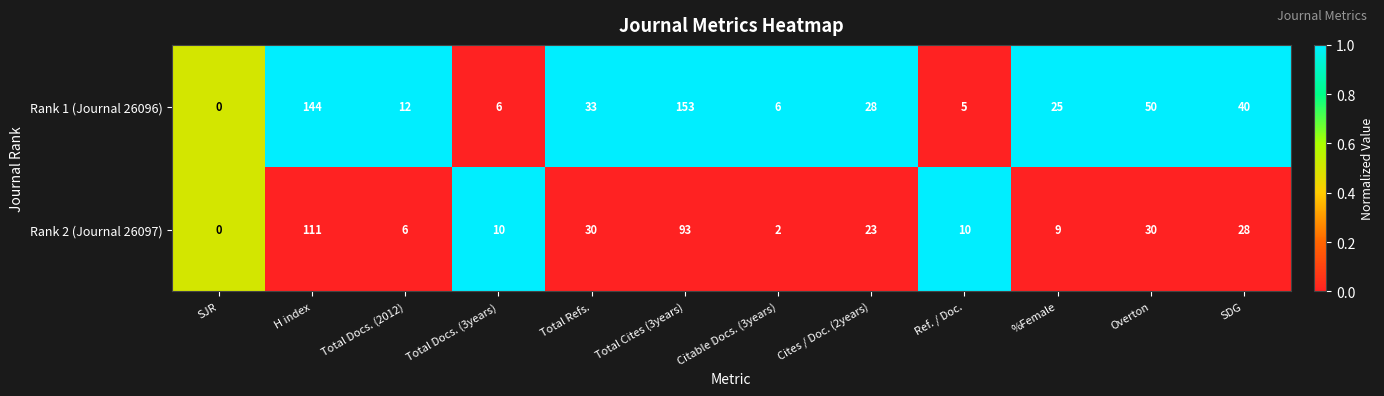

Which series has the largest total across all categories?

Rank 1 (Journal 26096)